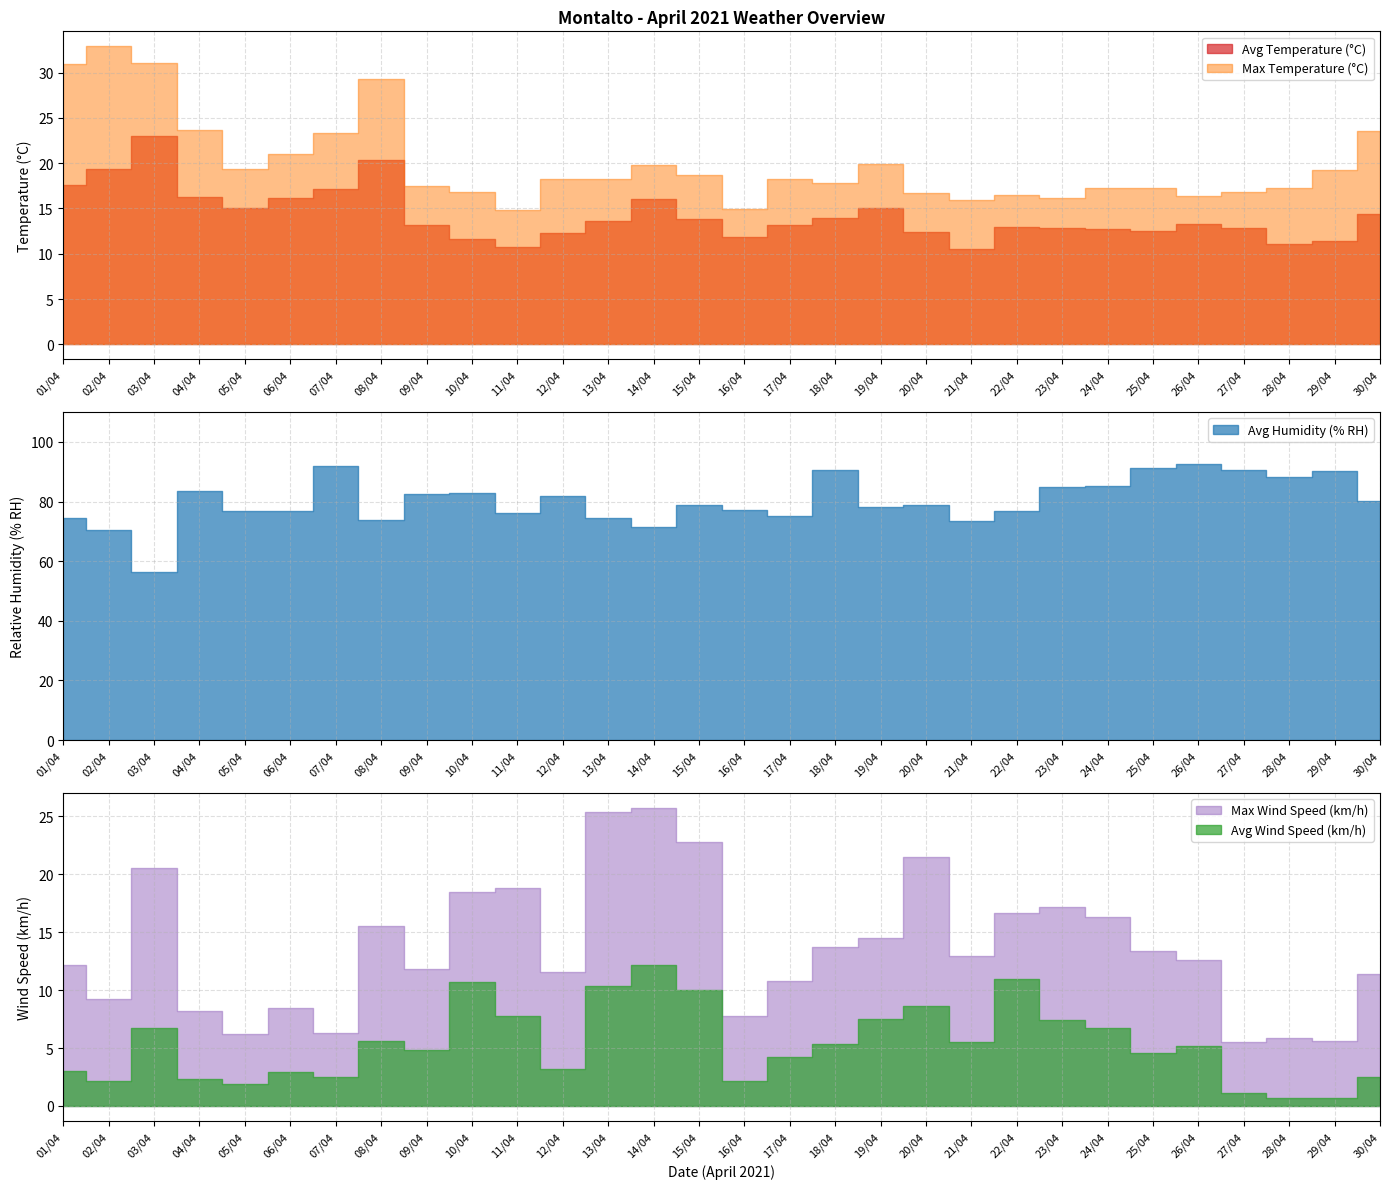

At 05/04, list the series in order from largest to smallest.

Avg Humidity (% RH), Max Temperature (°C), Avg Temperature (°C), Max Wind Speed (km/h), Avg Wind Speed (km/h)